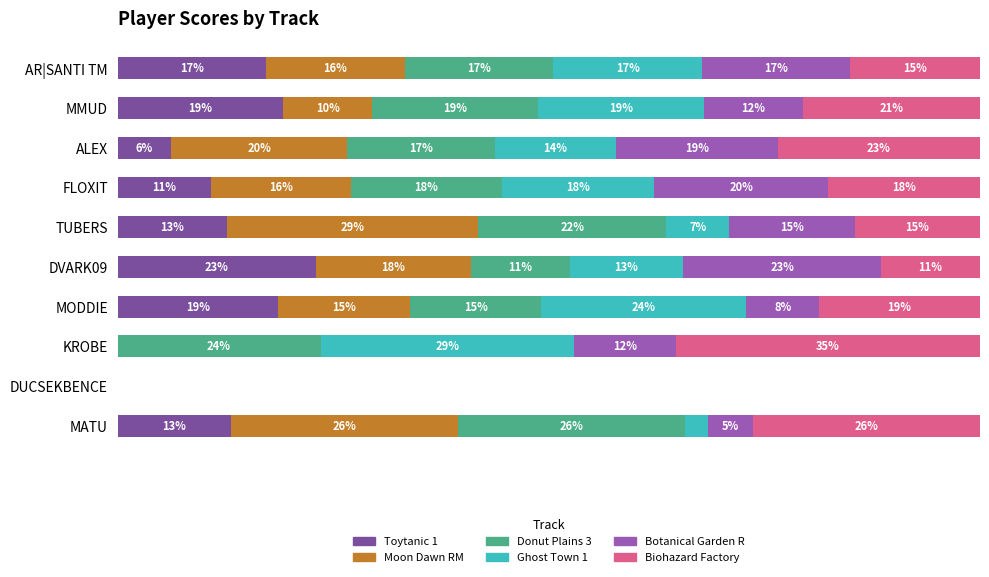

What are all the series names shown in the legend?

Toytanic 1, Moon Dawn RM, Donut Plains 3, Ghost Town 1, Botanical Garden R, Biohazard Factory